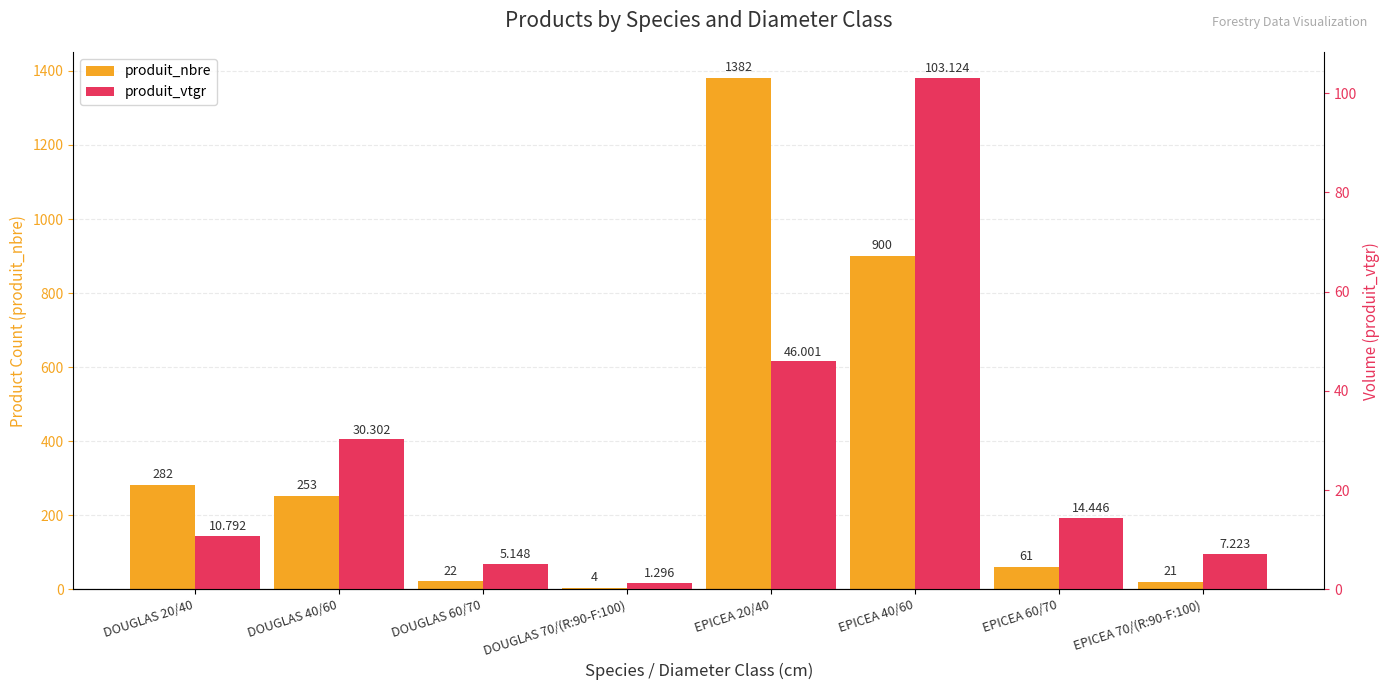

What position from the left is EPICEA 40/60?

6